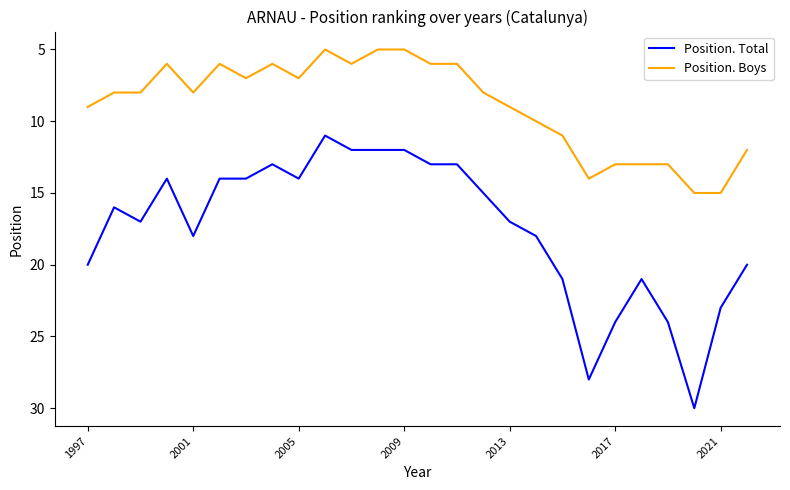

List the series in order of their overall mean, lowest first.

Position. Boys, Position. Total